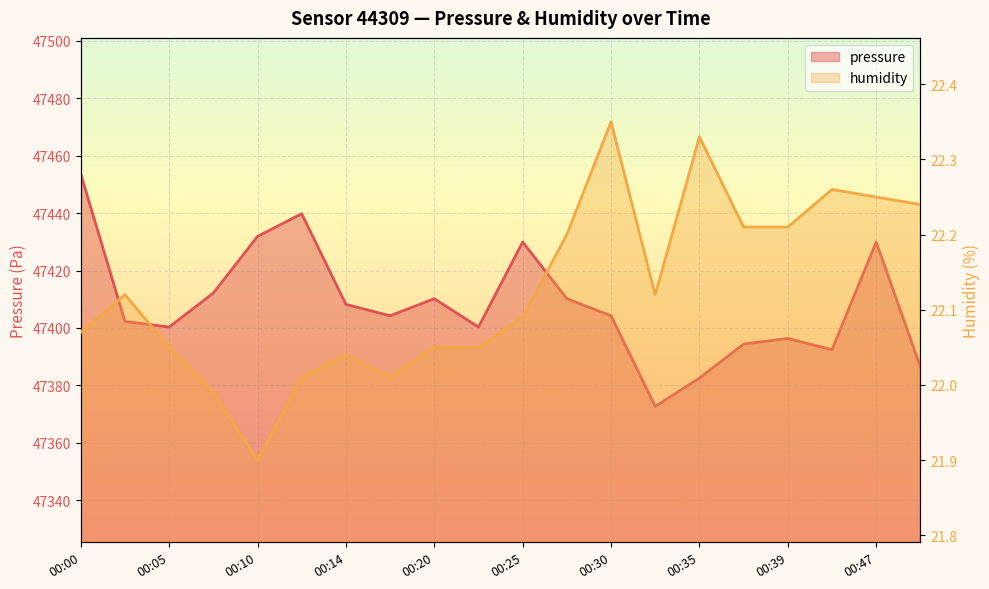

What is the average value of the humidity series?

22.1